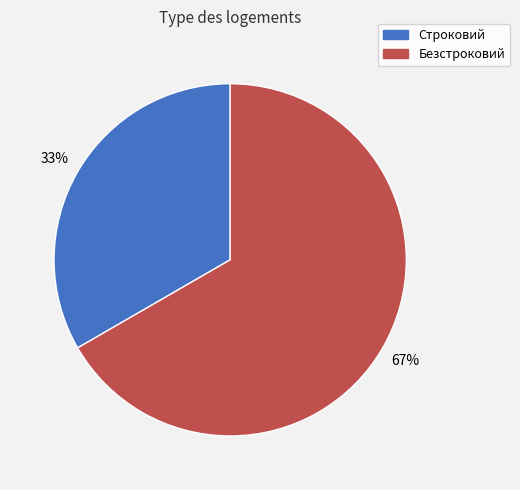

Which category accounts for the majority?

Безстроковий